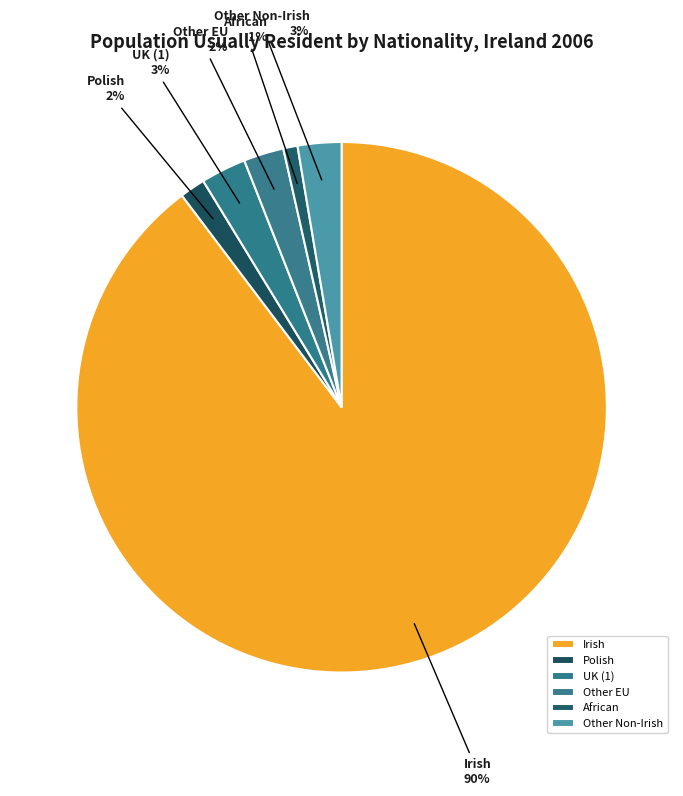

To the nearest percent, what portion does Other EU represent?

2%